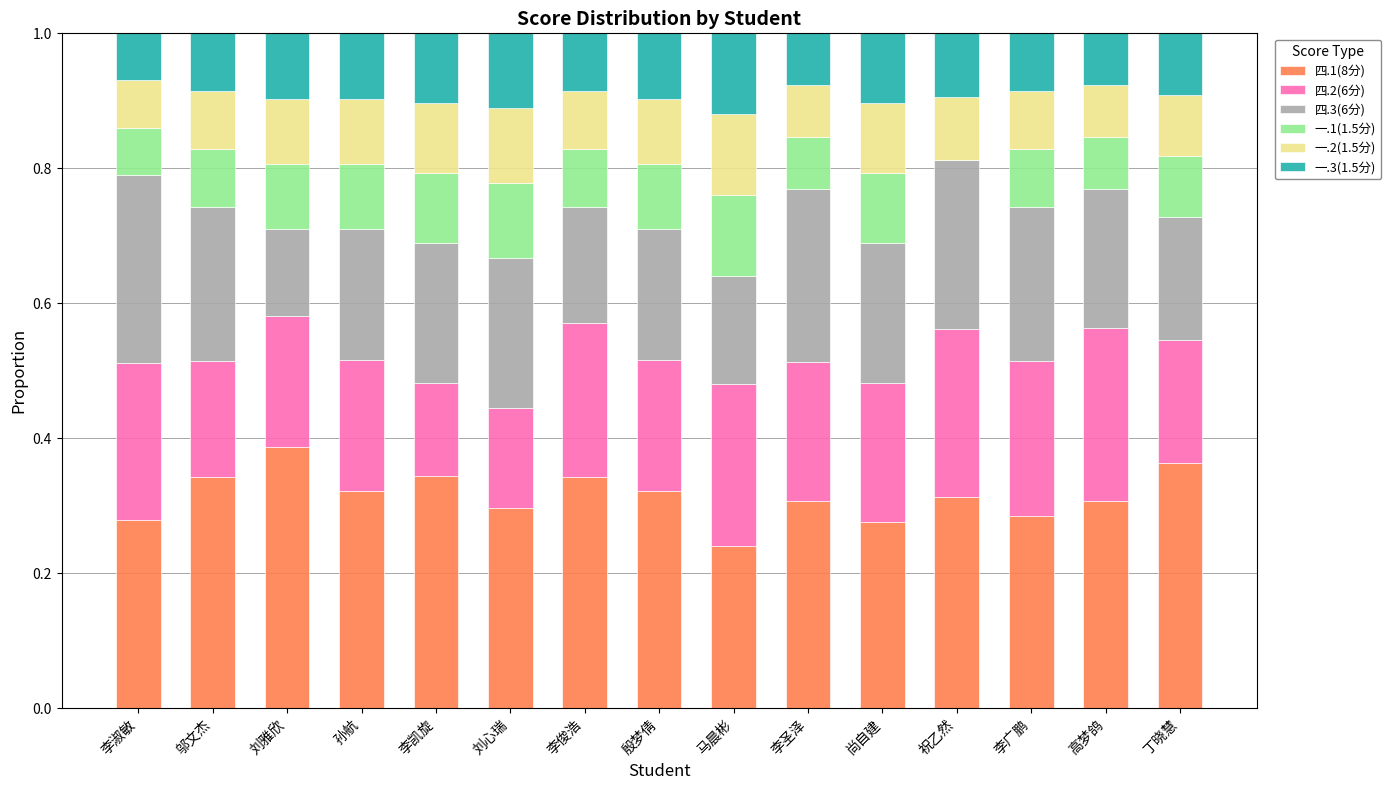

Does the chart contain stacked bars?

Yes